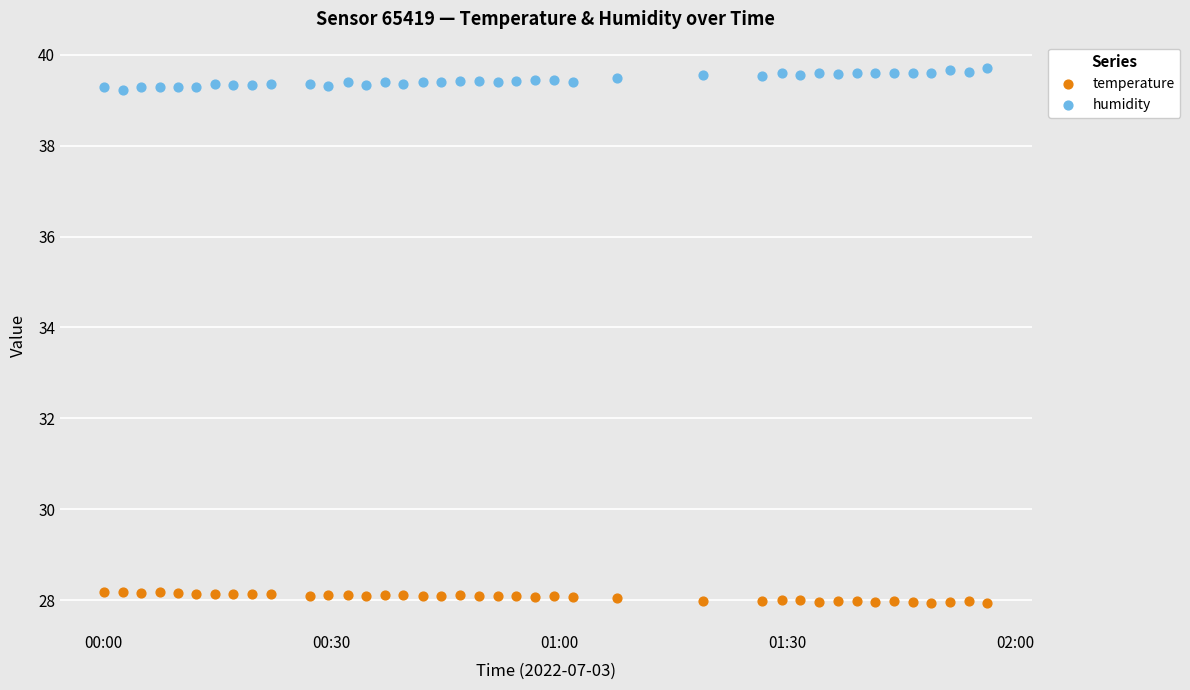

Which series contains the highest Y value?

humidity